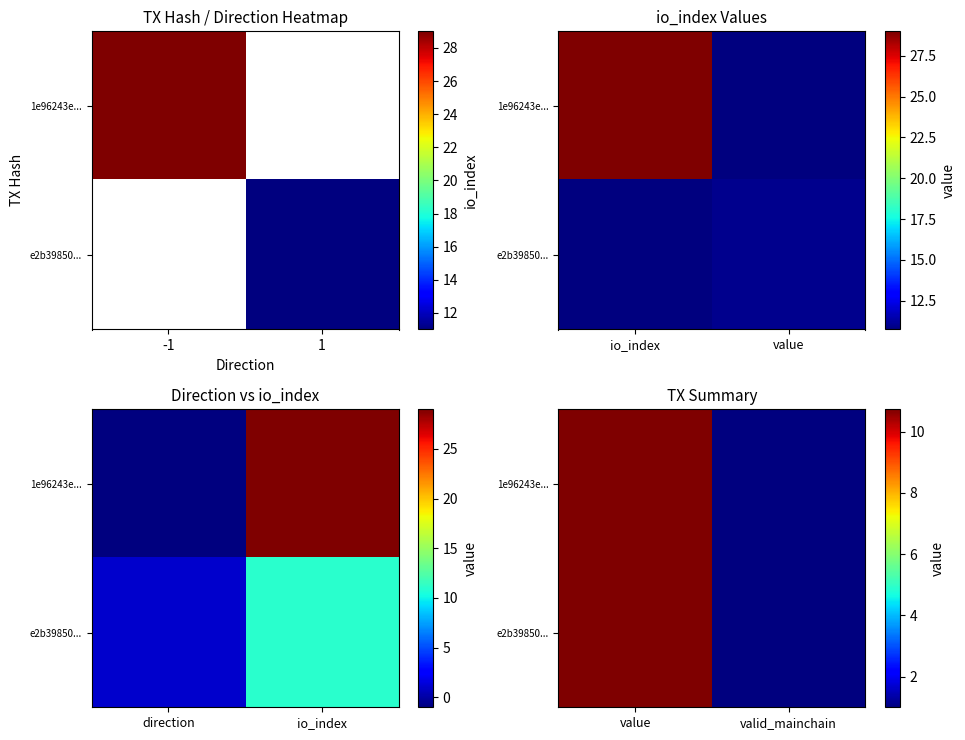

What is the minimum value for e2b39850...?

1.0